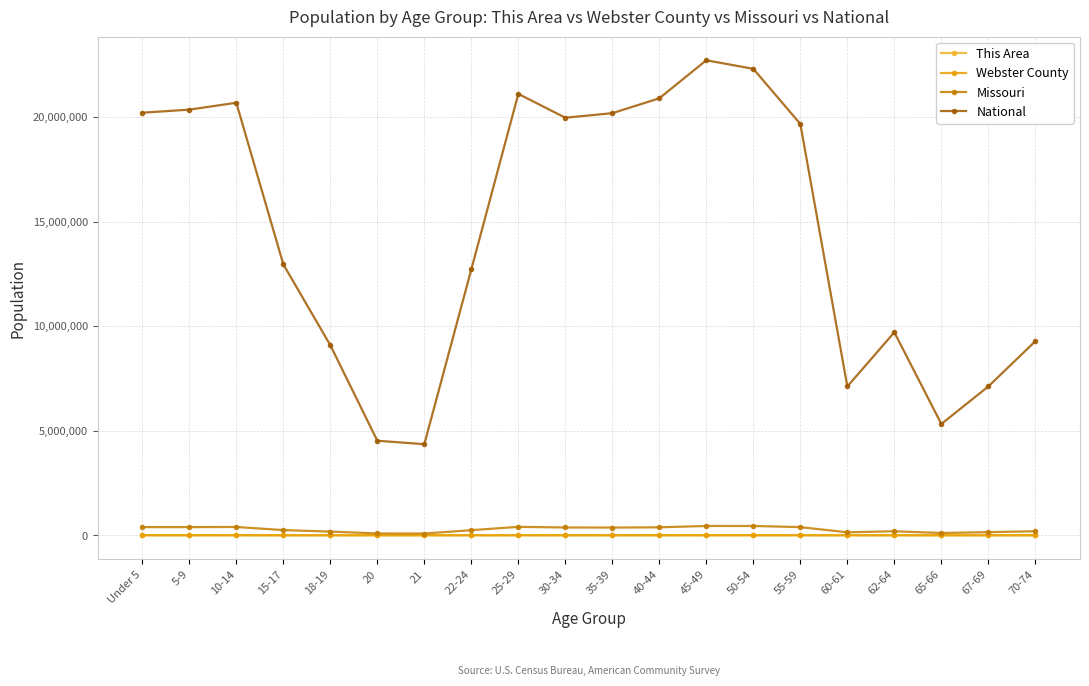

At which label does This Area first exceed 59?

Under 5